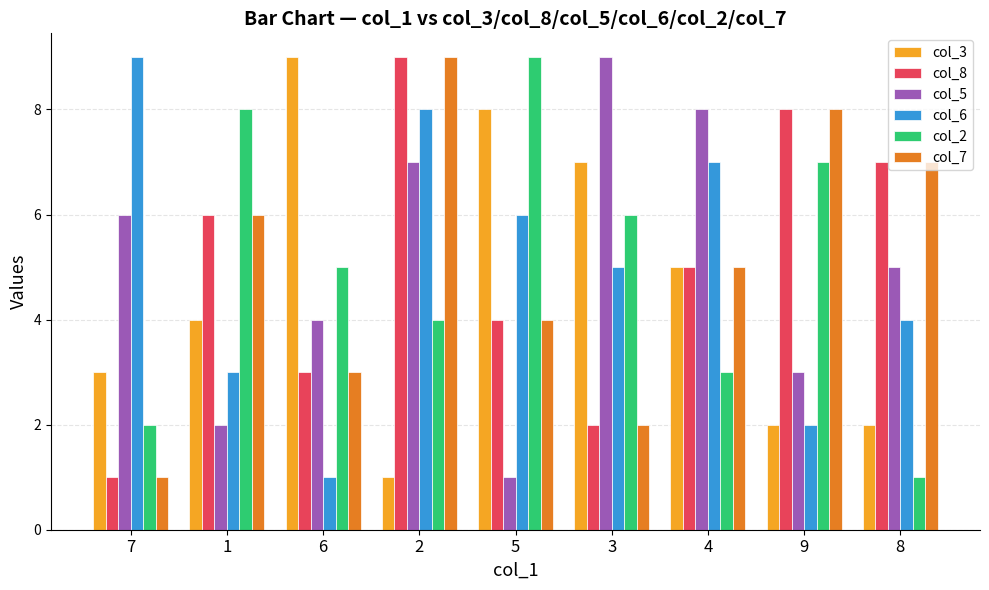

What is the label of the 6th bar from the left?

3